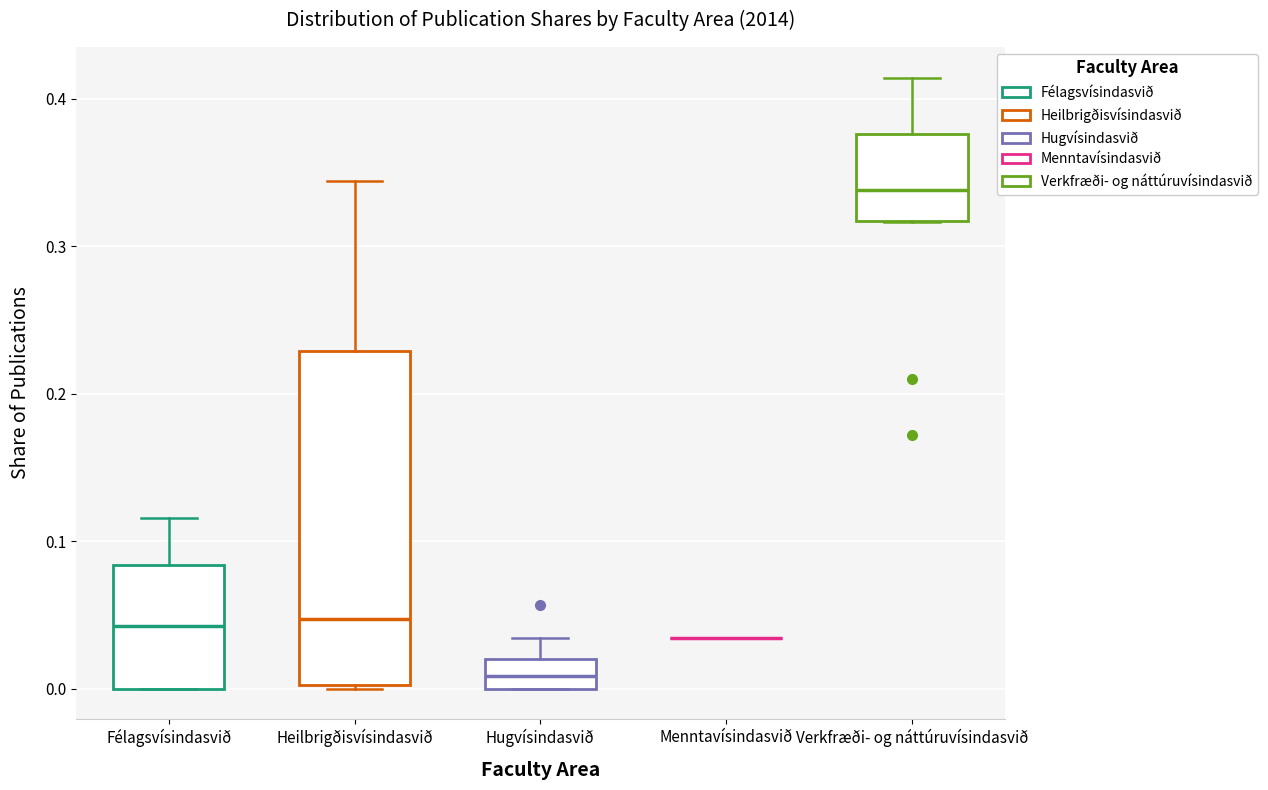

Comparing the boxes themselves (not the whiskers), which one is the tallest?

Heilbrigðisvísindasvið